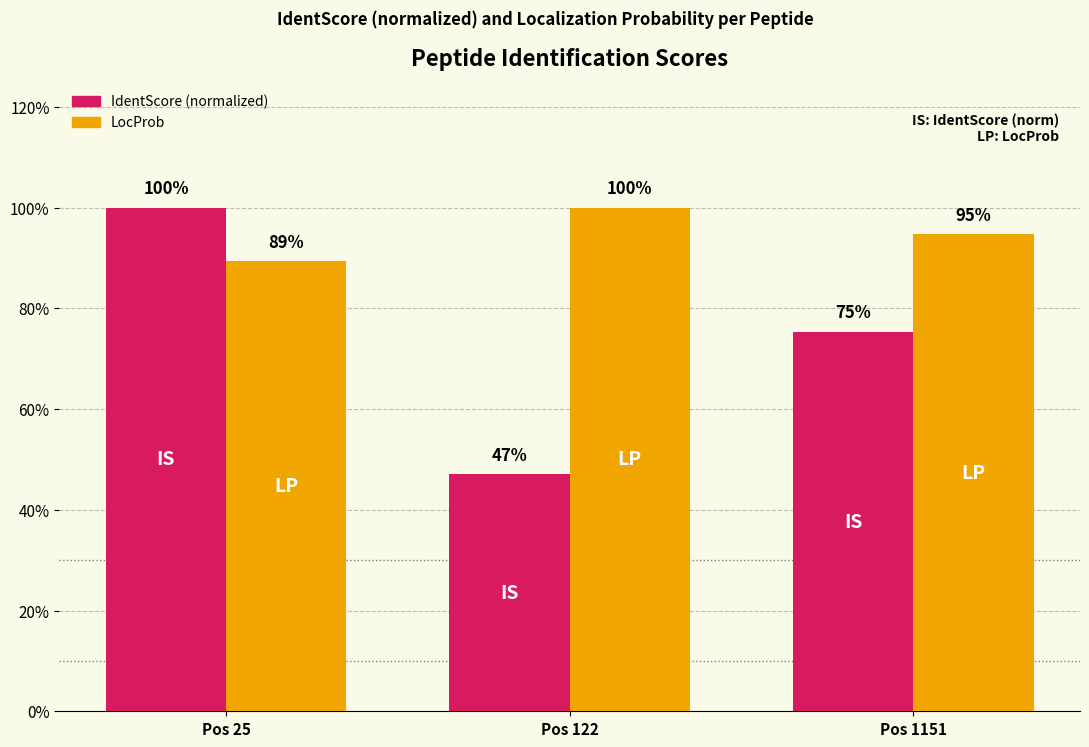

What is the value of the LocProb bar at the 1st from the left?

0.9